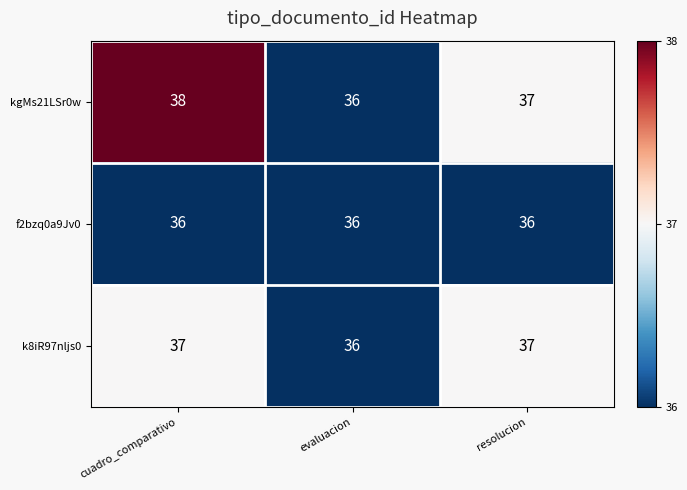

What is the spread (max minus min) of values at cuadro_comparativo?

2